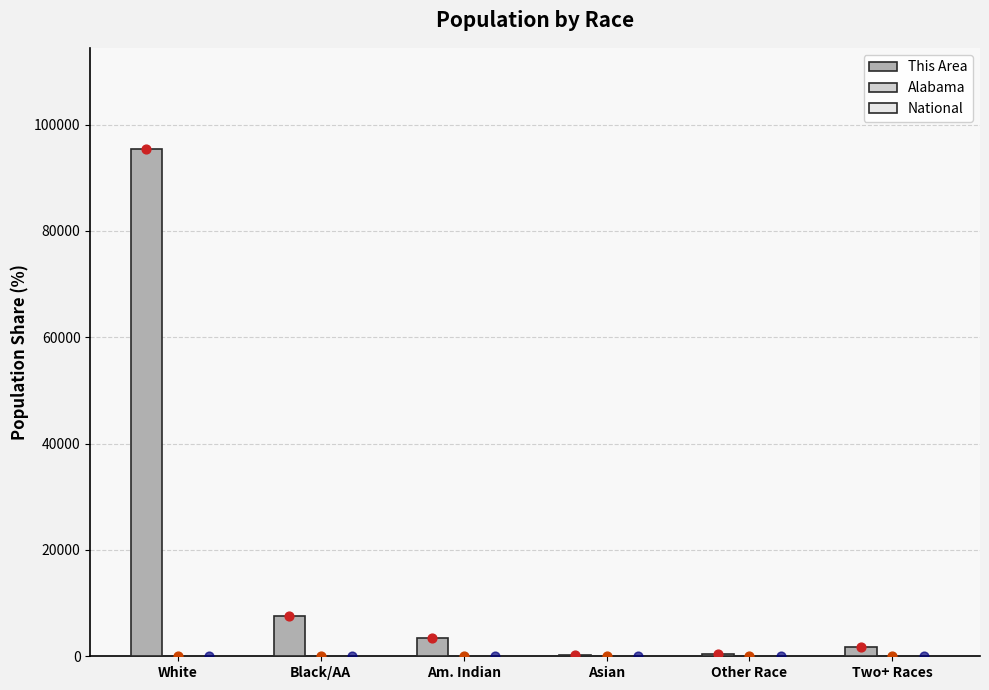

Which series reaches the minimum Y coordinate?

Alabama